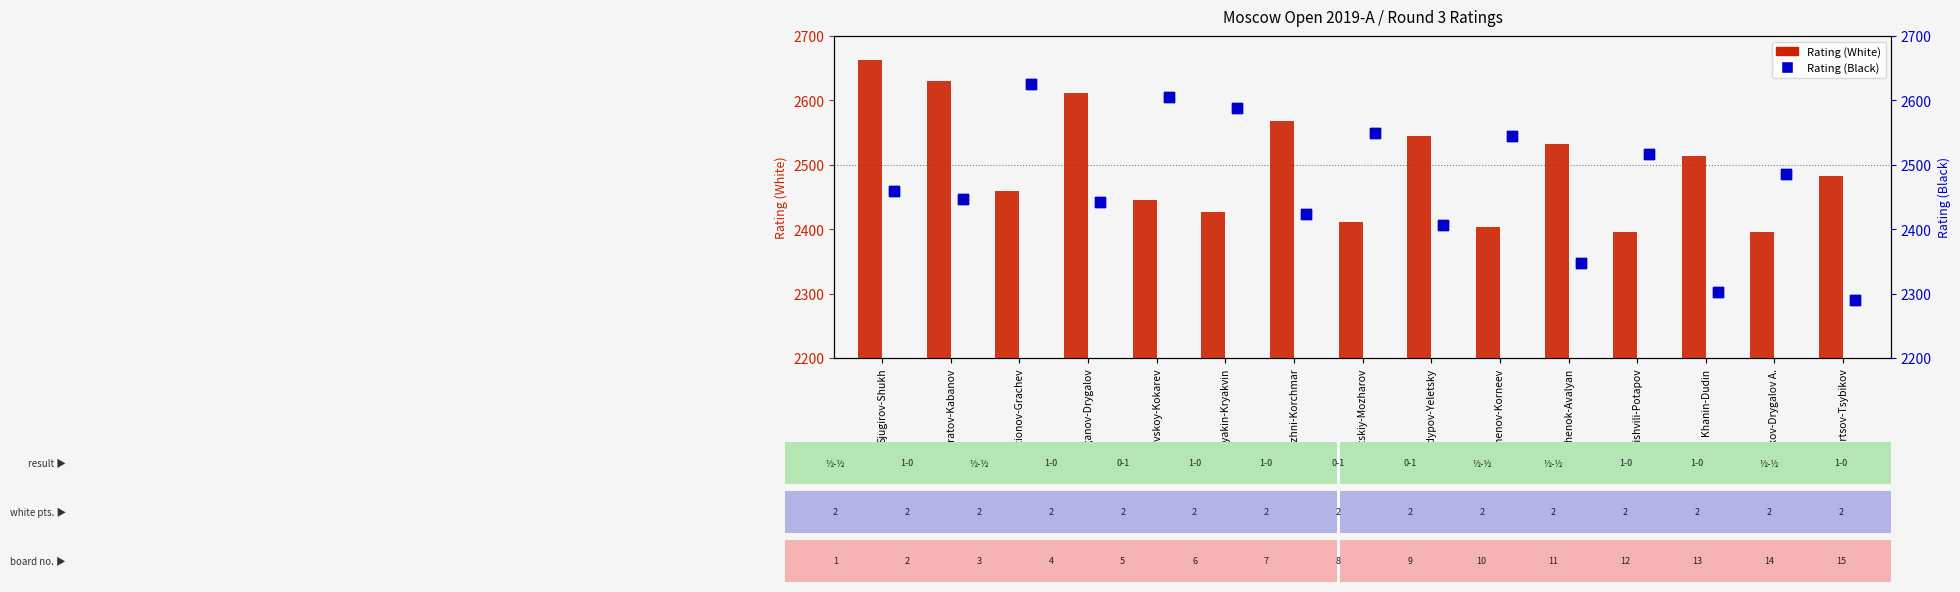

Which series reaches the minimum Y coordinate?

Rating (Black)